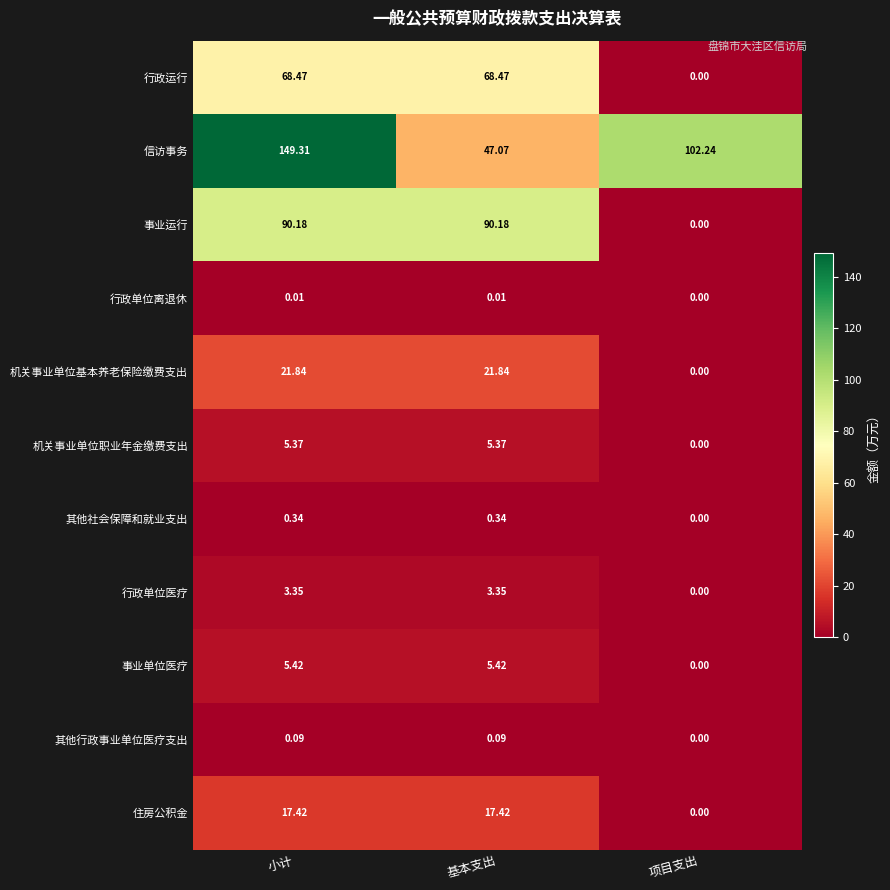

At which label is 行政单位离退休 closest to 0?

项目支出